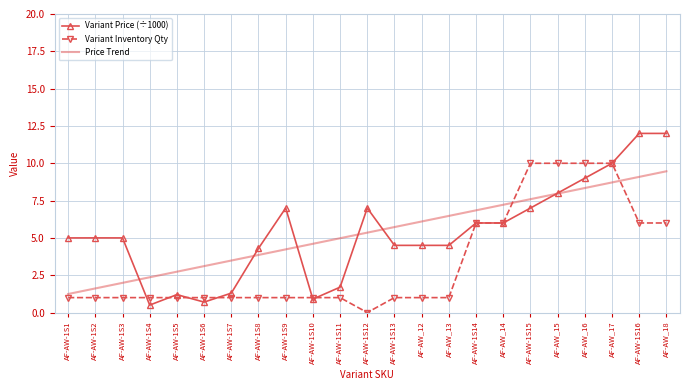

Reading left to right, what are all the values shown in this chart?

Variant Price (÷1000): 5.0	5.0	5.0	0.5	1.2	0.7	1.3	4.3	7.0	0.9	1.7	7.0	4.5	4.5	4.5	6.0	6.0	7.0	8.0	9.0	10.0	12.0	12.0
Variant Inventory Qty: 1.0	1.0	1.0	1.0	1.0	1.0	1.0	1.0	1.0	1.0	1.0	0.0	1.0	1.0	1.0	6.0	6.0	10.0	10.0	10.0	10.0	6.0	6.0
Price Trend: 1.2	1.6	2.0	2.4	2.7	3.1	3.5	3.9	4.2	4.6	5.0	5.4	5.7	6.1	6.5	6.8	7.2	7.6	8.0	8.3	8.7	9.1	9.5